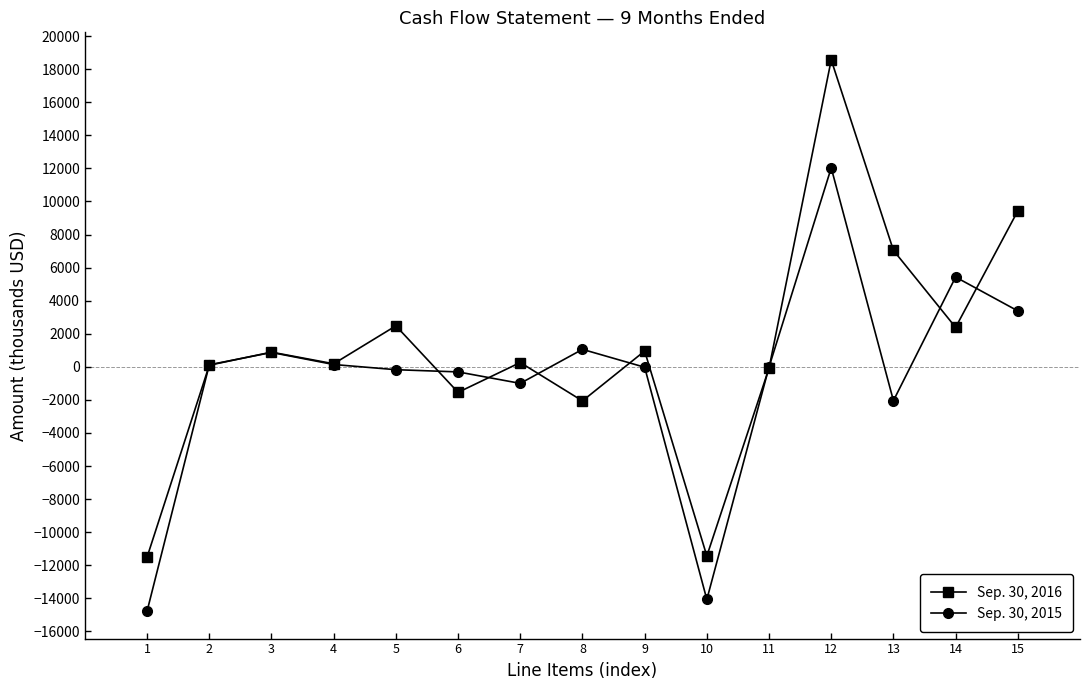

What is the minimum value for Sep. 30, 2016?

-11503